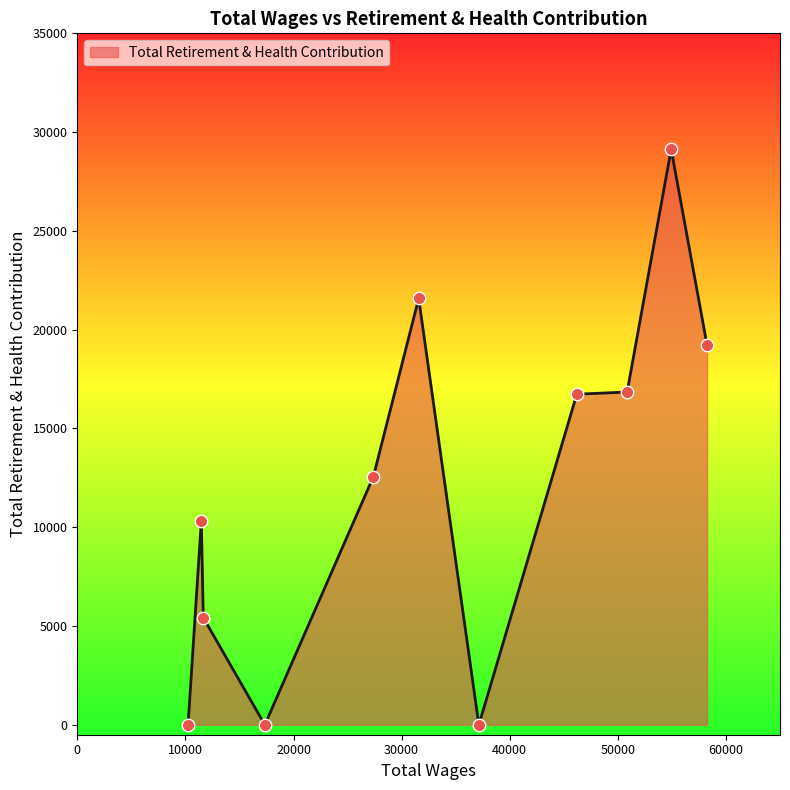

What is the maximum value shown in the chart?

29132